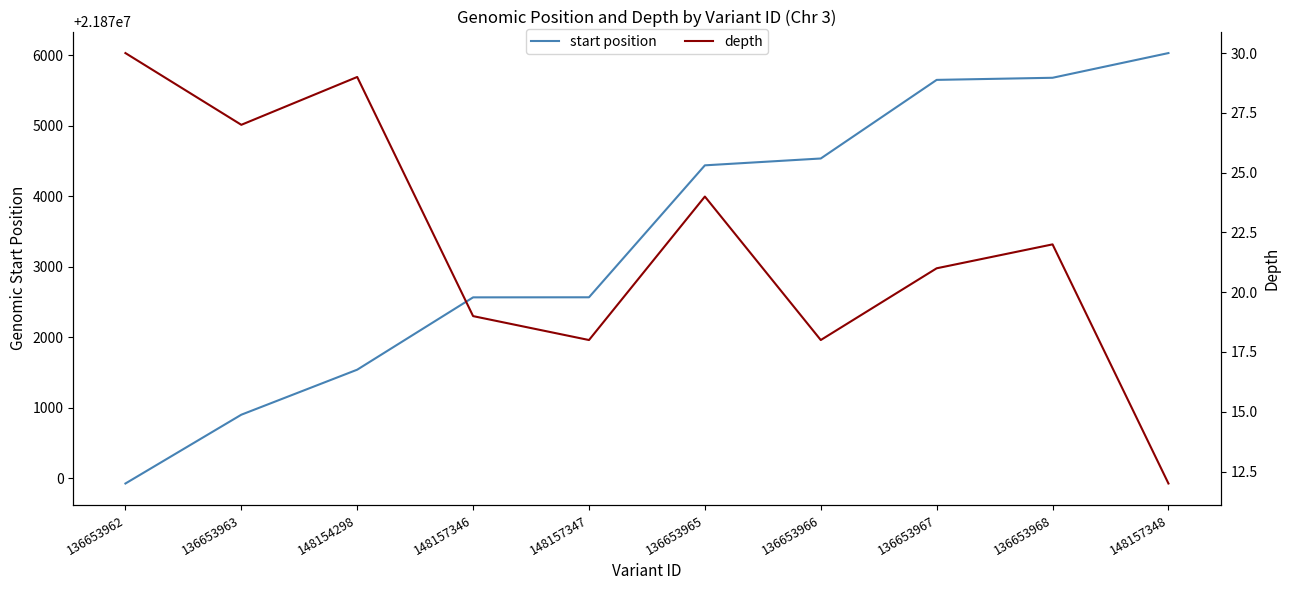

True or false: start position and depth cross at least once.

False